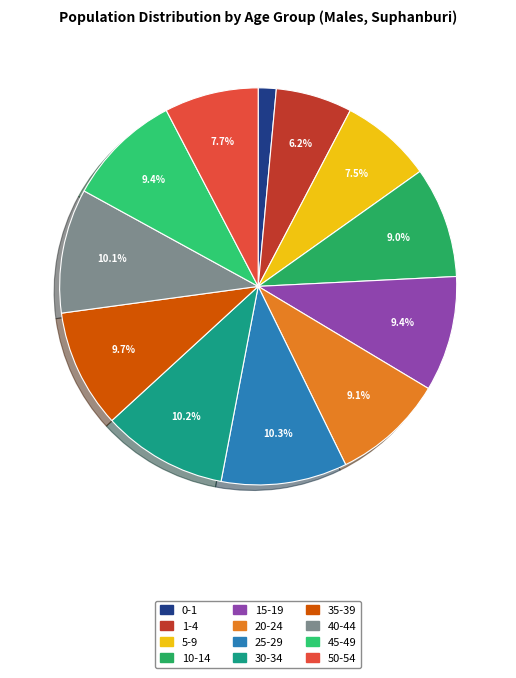

To the nearest percent, what is the difference between the largest and smallest slice percentages?

9%